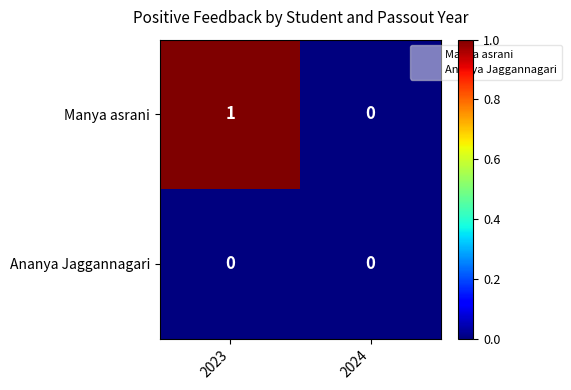

What is the total value across all series at 2023?

1